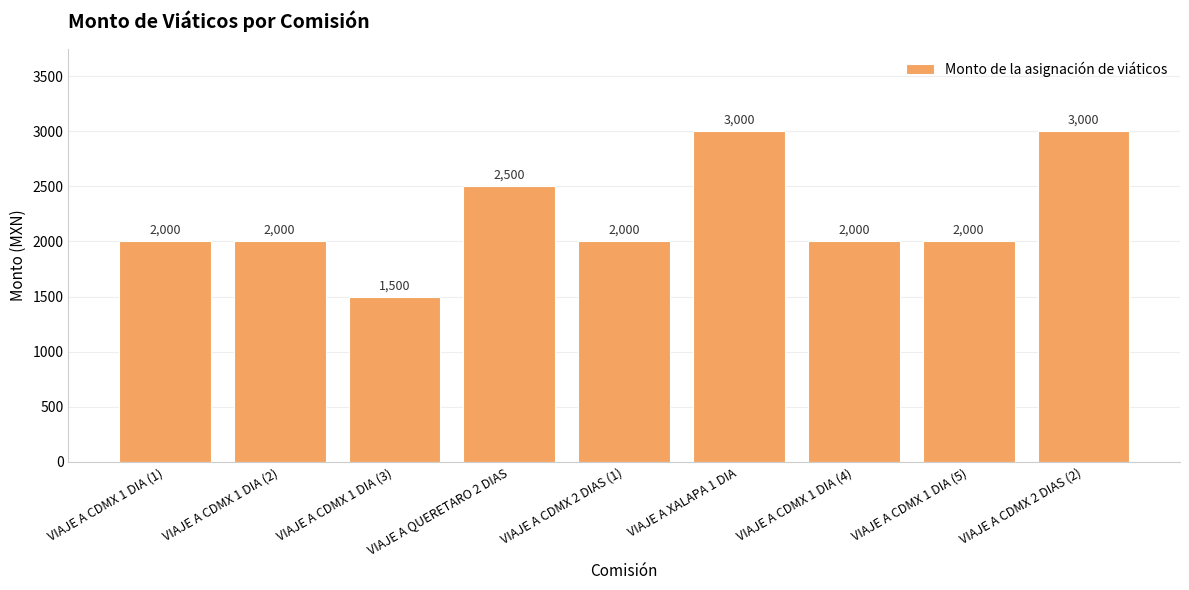

What is the change in value from VIAJE A CDMX 1 DIA (3) to VIAJE A QUERETARO 2 DIAS?

+1000